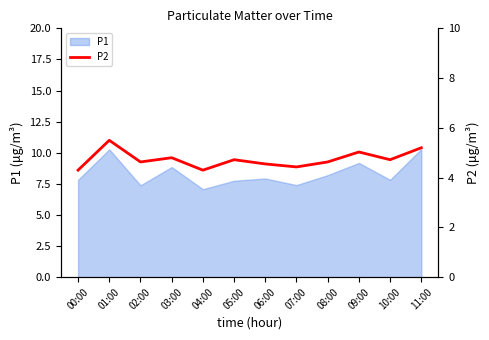

What is the maximum value for P1?

10.3